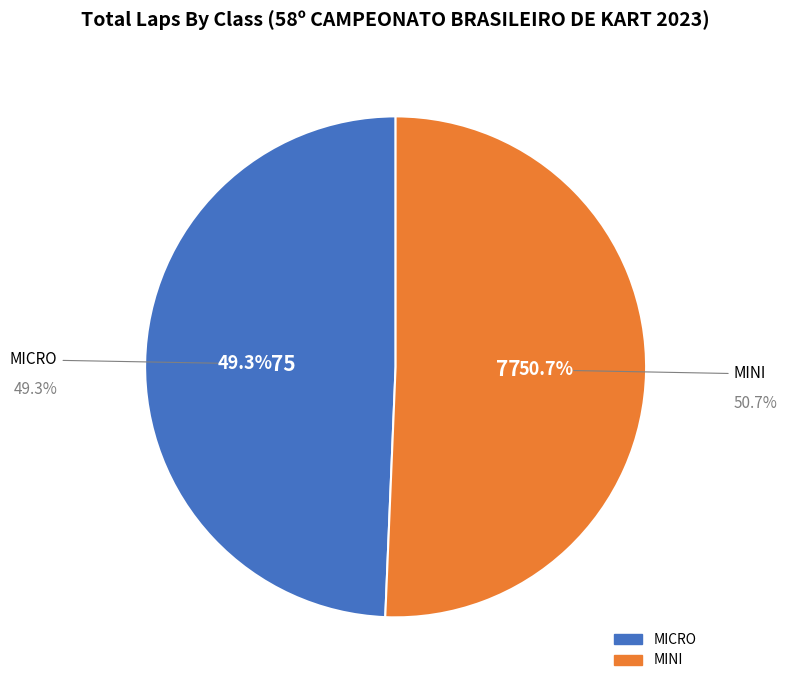

Does any single category account for the majority?

Yes